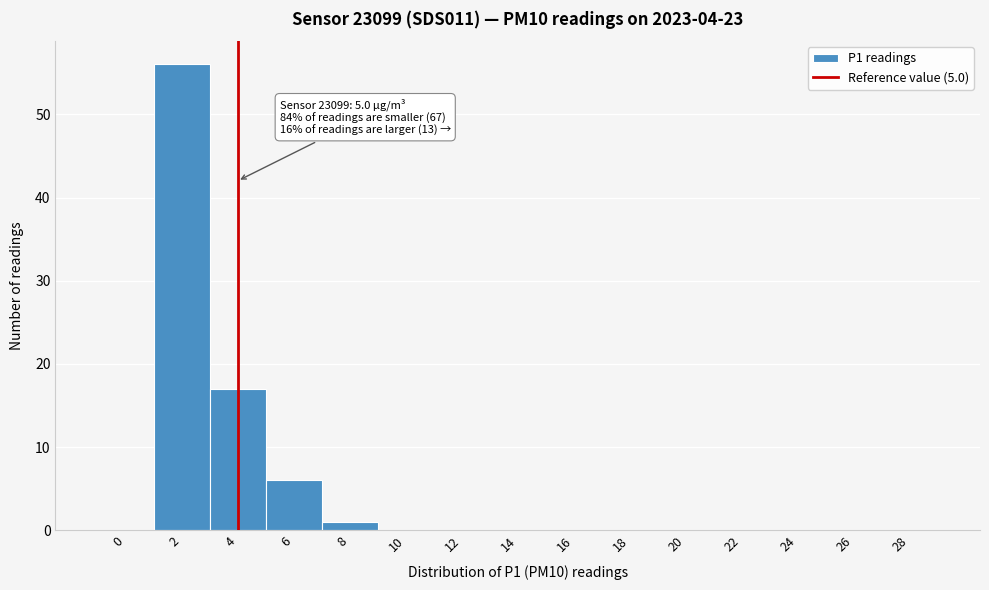

Reading left to right, list all the values displayed in this chart.

0=0	2=56	4=17	6=6	8=1	10=0	12=0	14=0	16=0	18=0	20=0	22=0	24=0	26=0	28=0